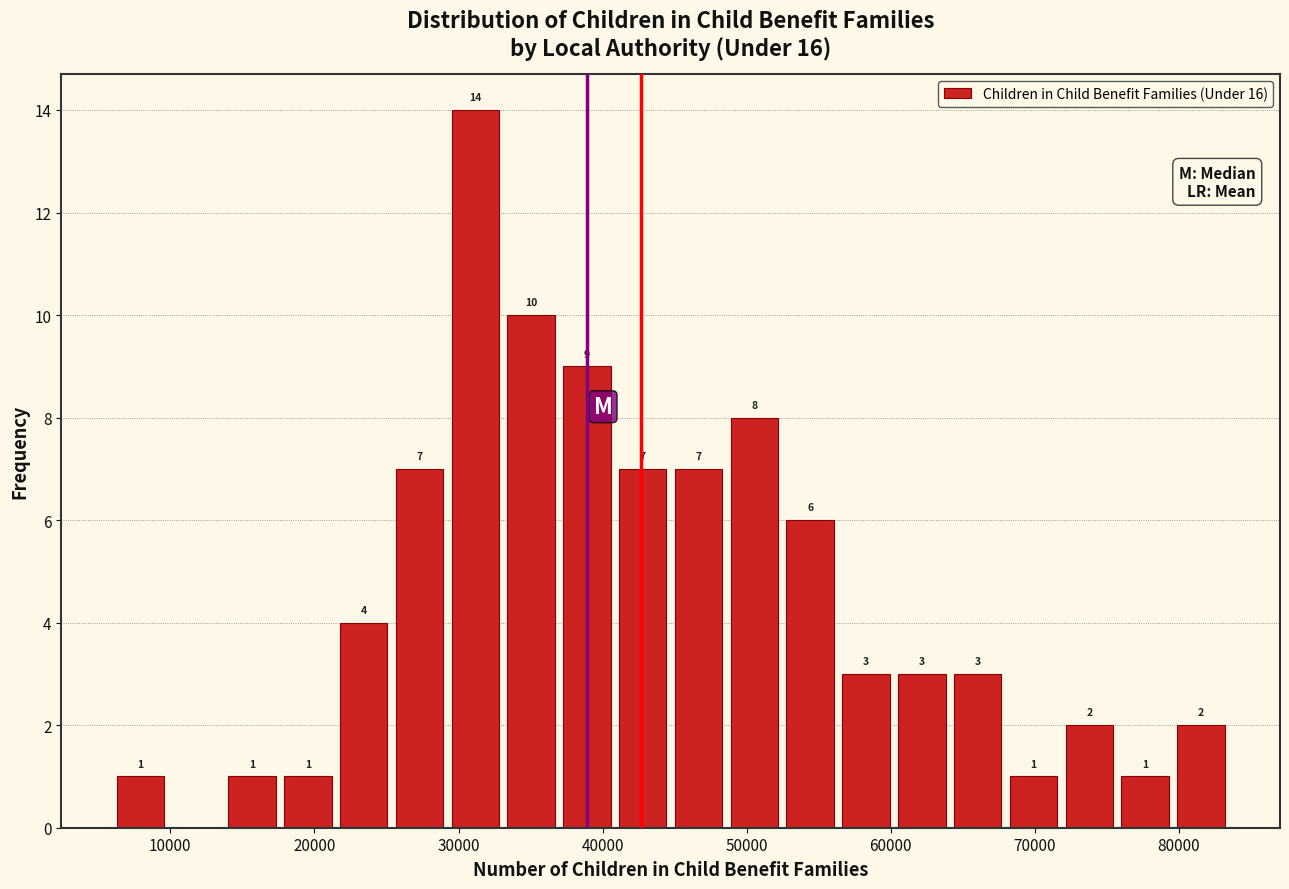

Around what value on the x-axis is the tallest bar? Give the approximate position of its centre, as read against the axis.

31000